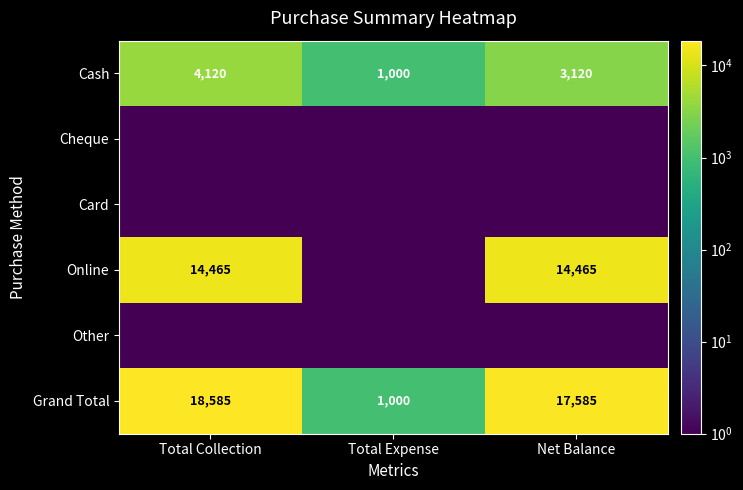

At which category is the sum across all series the highest?

Total Collection